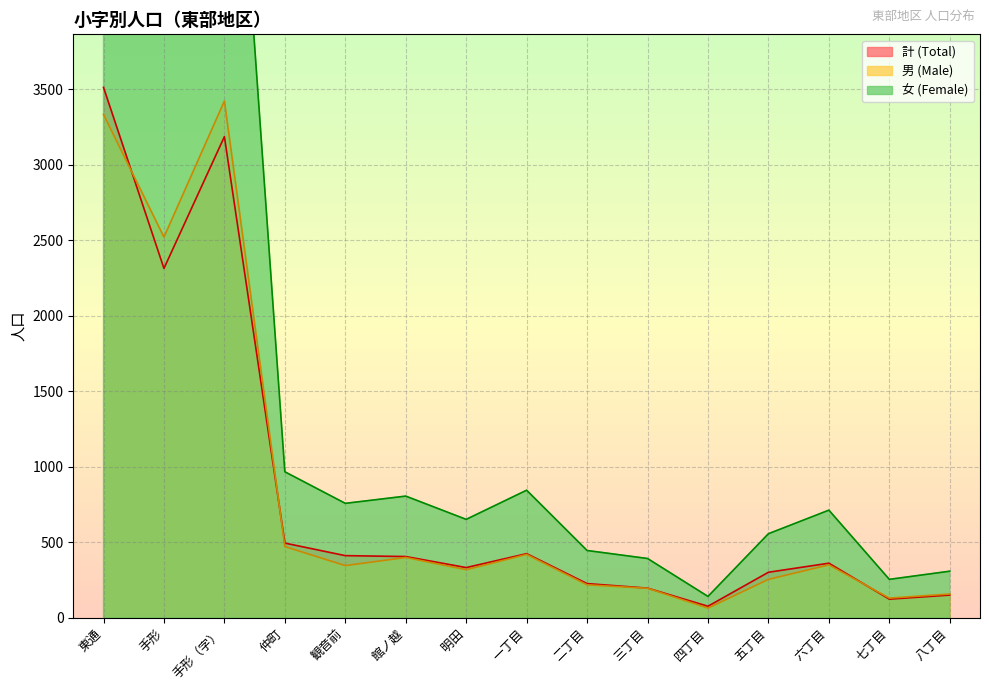

The 計 (Total) series shows 3185 at 手形（字）. True or false?

True